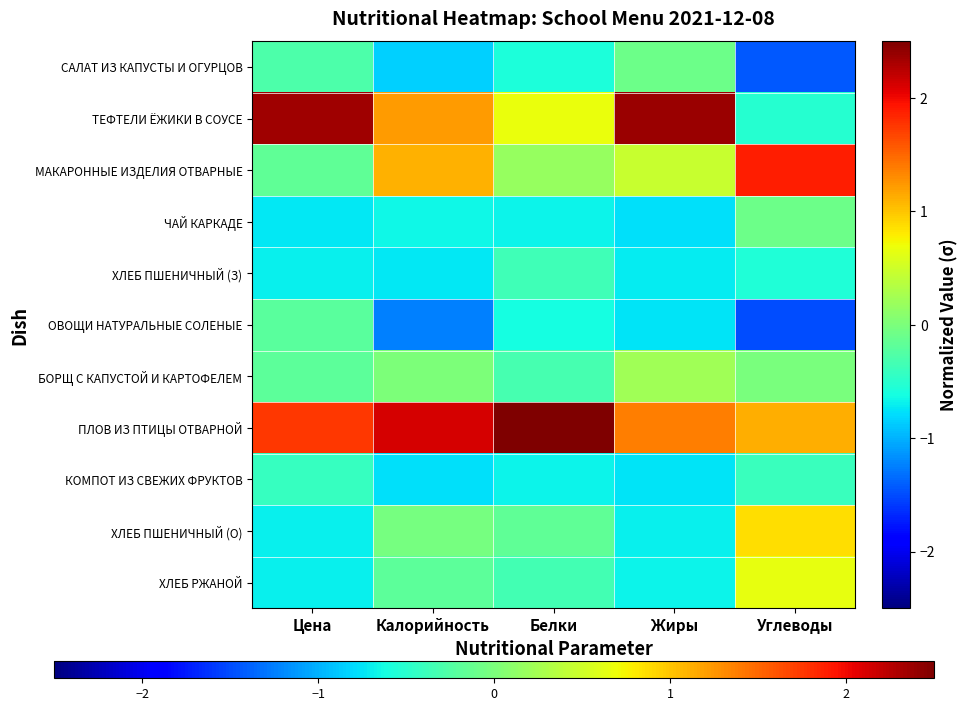

Reading right to left, transcribe all the data shown in this chart.

САЛАТ ИЗ КАПУСТЫ И ОГУРЦОВ: Углеводы=-1.4	Жиры=-0.1	Белки=-0.6	Калорийность=-0.8	Цена=-0.3
ТЕФТЕЛИ ЁЖИКИ В СОУСЕ: Углеводы=-0.5	Жиры=2.4	Белки=0.7	Калорийность=1.2	Цена=2.4
МАКАРОННЫЕ ИЗДЕЛИЯ ОТВАРНЫЕ: Углеводы=1.9	Жиры=0.5	Белки=0.2	Калорийность=1.1	Цена=-0.2
ЧАЙ КАРКАДЕ: Углеводы=-0.1	Жиры=-0.8	Белки=-0.7	Калорийность=-0.7	Цена=-0.7
ХЛЕБ ПШЕНИЧНЫЙ (З): Углеводы=-0.6	Жиры=-0.7	Белки=-0.4	Калорийность=-0.7	Цена=-0.7
ОВОЩИ НАТУРАЛЬНЫЕ СОЛЕНЫЕ: Углеводы=-1.5	Жиры=-0.8	Белки=-0.6	Калорийность=-1.2	Цена=-0.2
БОРЩ С КАПУСТОЙ И КАРТОФЕЛЕМ: Углеводы=-0.0	Жиры=0.2	Белки=-0.3	Калорийность=0.0	Цена=-0.2
ПЛОВ ИЗ ПТИЦЫ ОТВАРНОЙ: Углеводы=1.1	Жиры=1.4	Белки=2.9	Калорийность=2.1	Цена=1.8
КОМПОТ ИЗ СВЕЖИХ ФРУКТОВ: Углеводы=-0.4	Жиры=-0.8	Белки=-0.7	Калорийность=-0.8	Цена=-0.4
ХЛЕБ ПШЕНИЧНЫЙ (О): Углеводы=0.9	Жиры=-0.7	Белки=-0.2	Калорийность=-0.0	Цена=-0.7
ХЛЕБ РЖАНОЙ: Углеводы=0.6	Жиры=-0.7	Белки=-0.3	Калорийность=-0.2	Цена=-0.7